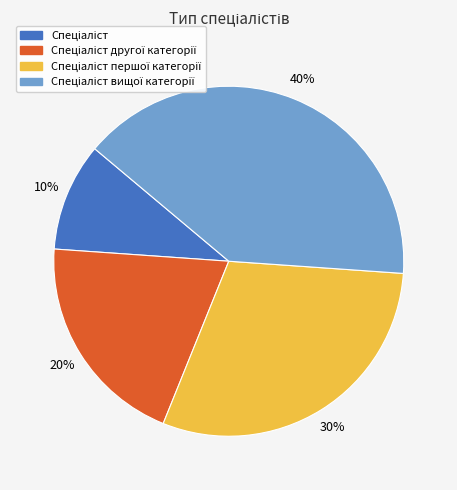

To the nearest percent, what is the difference between the largest and smallest slice percentages?

30%